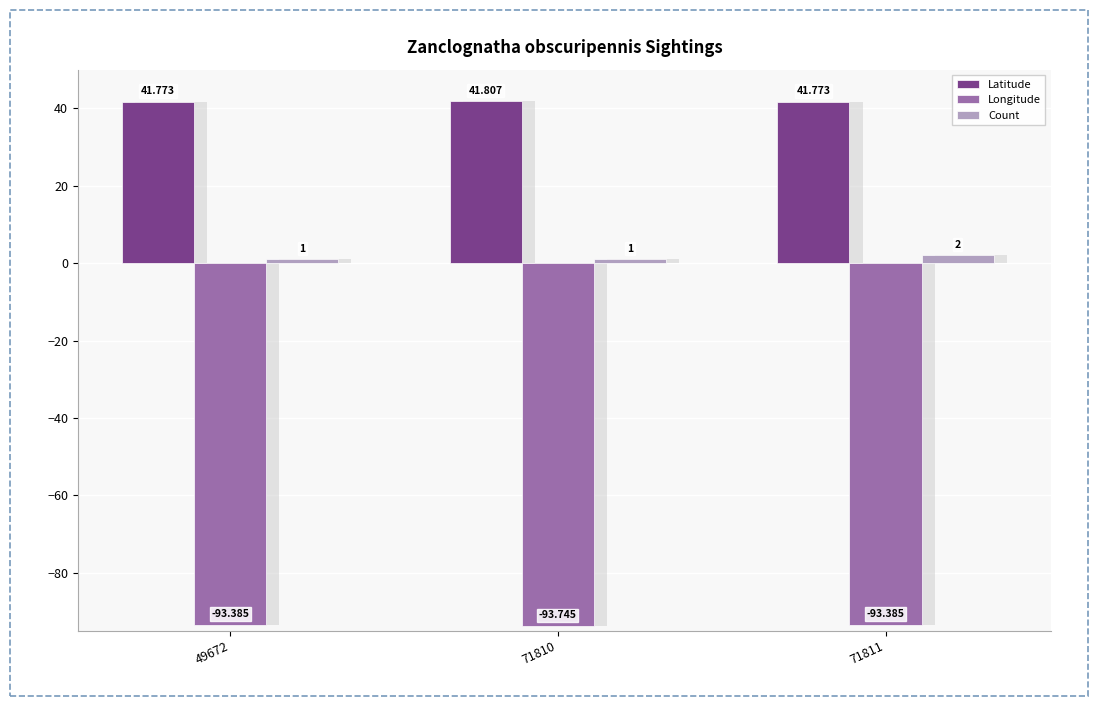

What is the minimum value shown in the chart?

-93.7